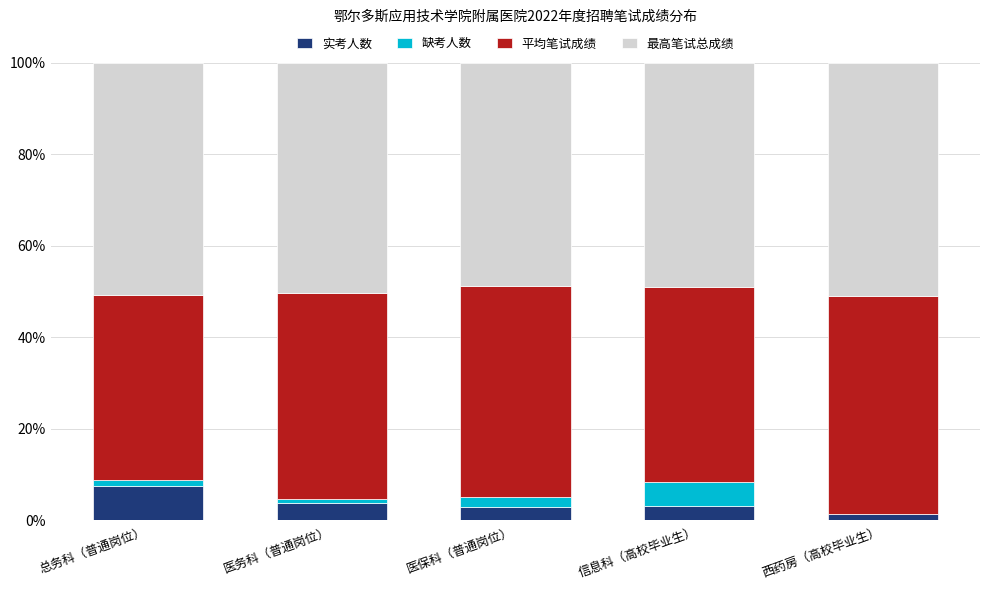

The 实考人数 series shows 7.4 at 总务科（普通岗位）. True or false?

True